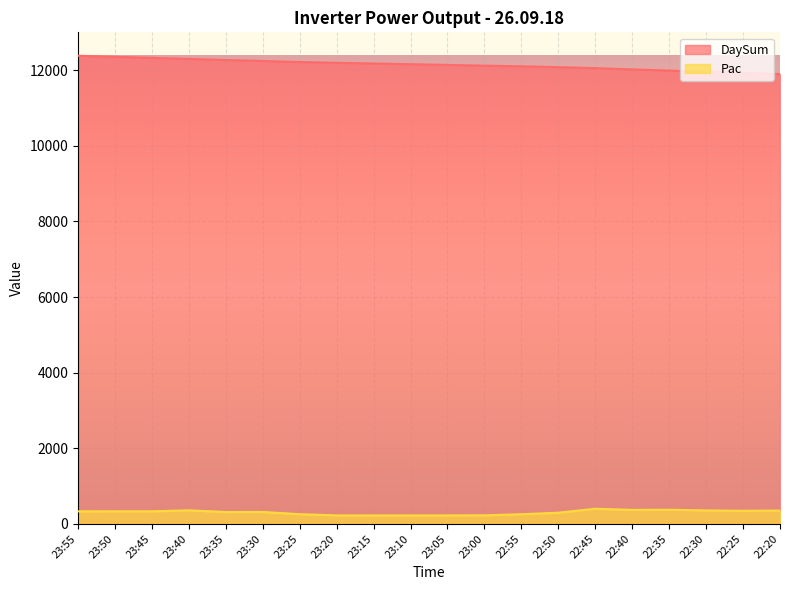

What is the difference between the DaySum values at 23:25 and 23:10?

58